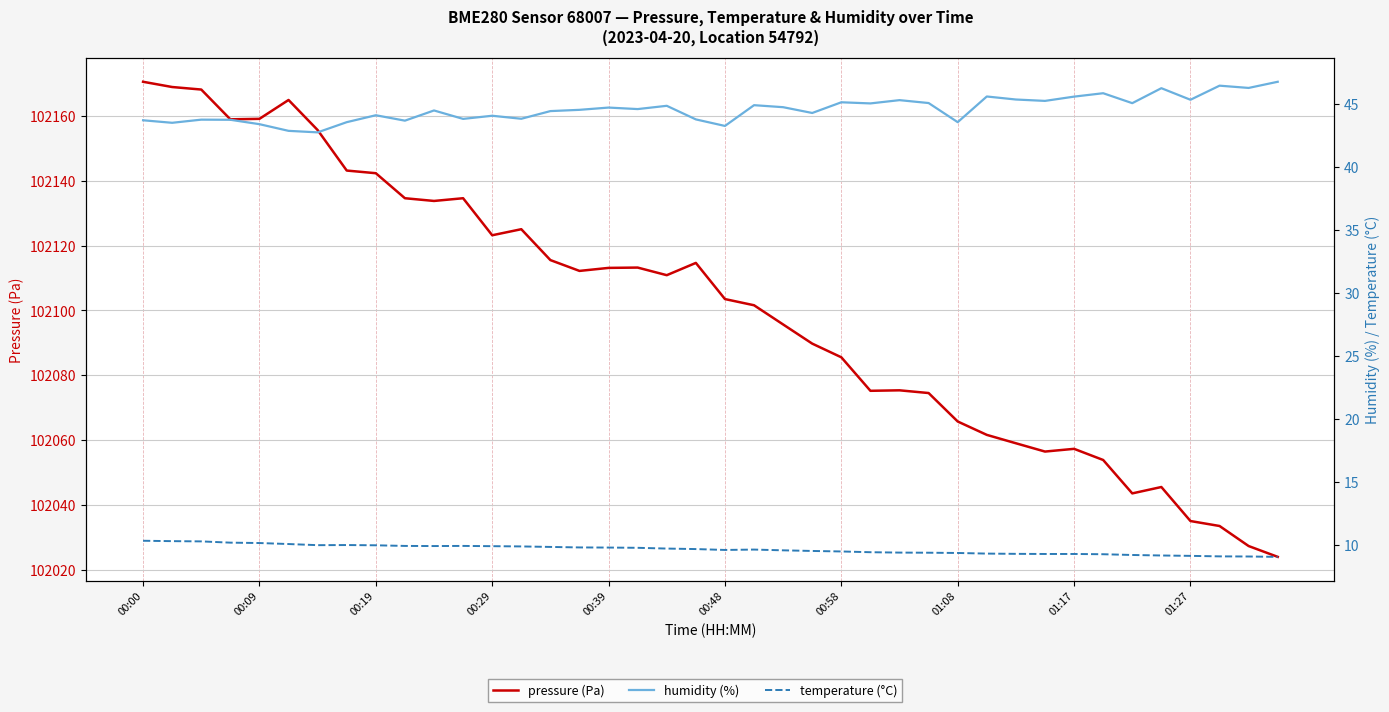

Reading left to right, list all the values displayed in this chart.

pressure (Pa): 102170.5	102168.9	102168.1	102158.9	102159.1	102164.9	102155.6	102143.1	102142.3	102134.6	102133.8	102134.6	102123.2	102125.0	102115.5	102112.2	102113.1	102113.2	102110.8	102114.6	102103.5	102101.6	102095.6	102089.7	102085.5	102075.2	102075.3	102074.5	102065.7	102061.6	102059.0	102056.4	102057.2	102053.8	102043.5	102045.5	102035.0	102033.4	102027.2	102023.9
humidity (%): 43.7	43.5	43.8	43.8	43.4	42.9	42.8	43.6	44.1	43.7	44.5	43.8	44.1	43.8	44.4	44.5	44.7	44.6	44.9	43.8	43.3	44.9	44.8	44.3	45.1	45.0	45.3	45.1	43.6	45.6	45.4	45.2	45.6	45.9	45.1	46.3	45.3	46.5	46.3	46.8
temperature (°C): 10.3	10.3	10.2	10.2	10.1	10.0	9.9	10.0	9.9	9.9	9.9	9.9	9.9	9.8	9.8	9.8	9.8	9.7	9.7	9.6	9.6	9.6	9.5	9.5	9.4	9.4	9.4	9.3	9.3	9.3	9.3	9.2	9.2	9.2	9.2	9.1	9.1	9.1	9.1	9.0